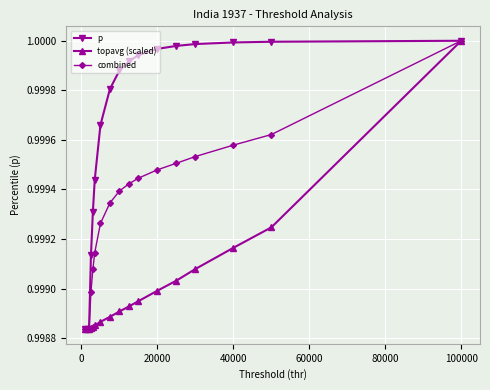

True or false: combined has more than 1 points higher than both neighbors.

False